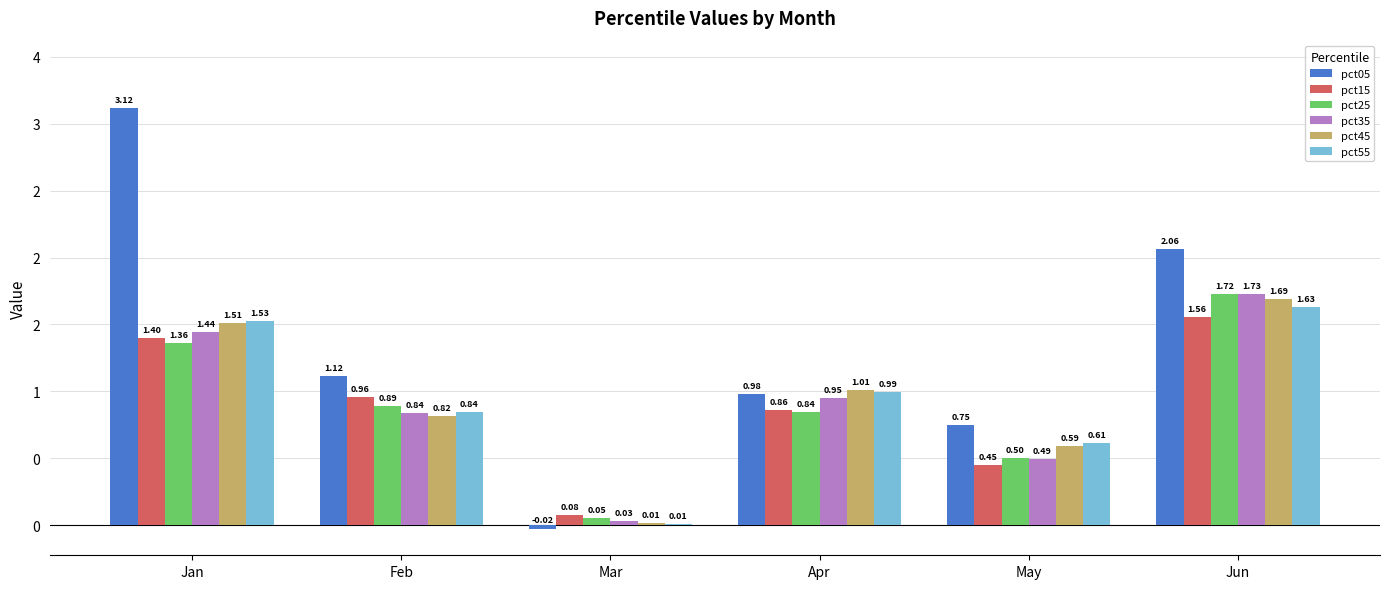

Are the bars horizontal?

No